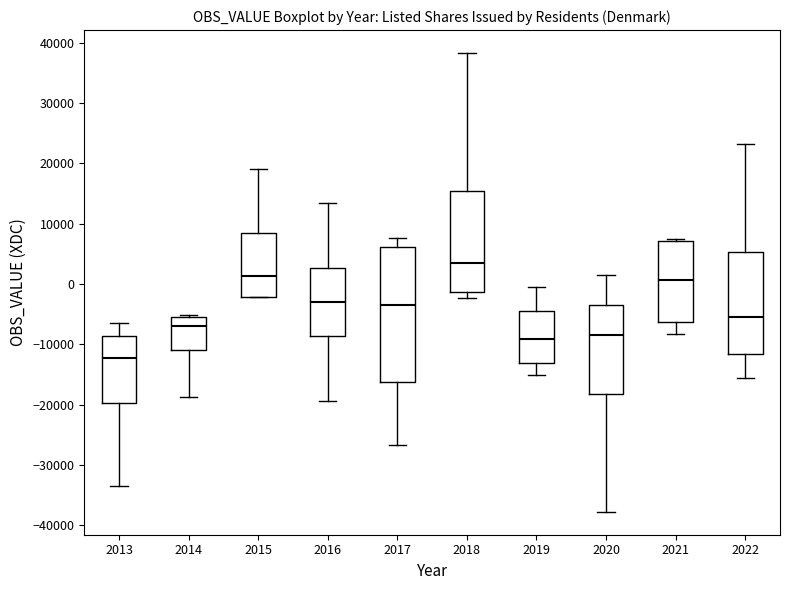

Which box has the highest median line?

2018